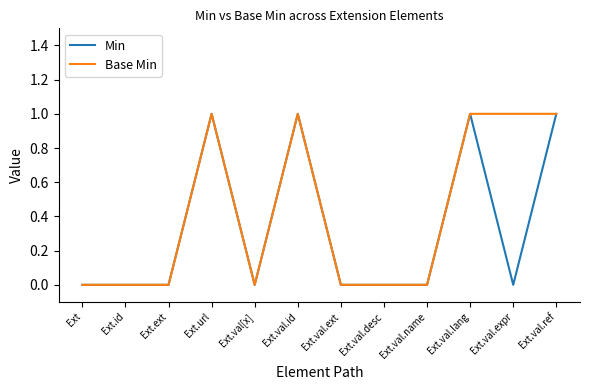

Which series has the largest total across all categories?

Base Min